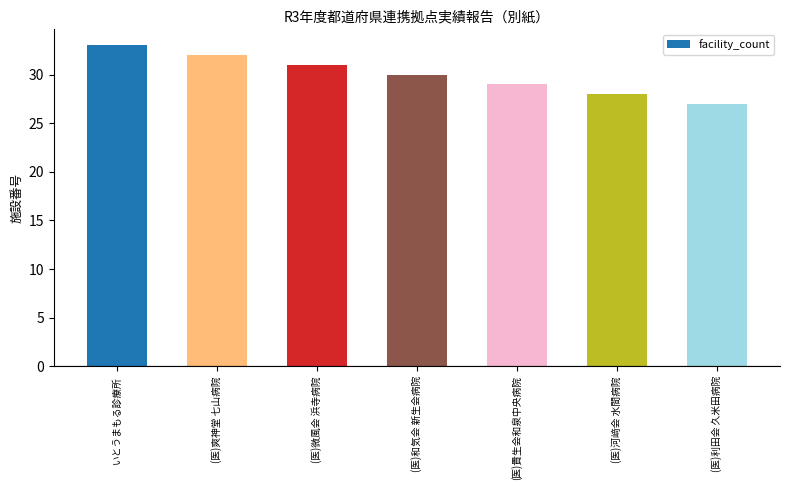

List the labels in order of value, largest first.

いとうまもる診療所, (医)爽神堂 七山病院, (医)微風会 浜寺病院, (医)和気会 新生会病院, (医)貴生会和泉中央病院, (医)河﨑会 水間病院, (医)利田会 久米田病院